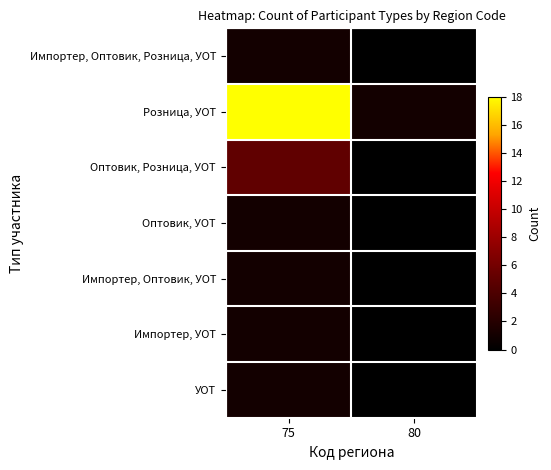

Which series has the widest spread of values?

Розница, УОТ